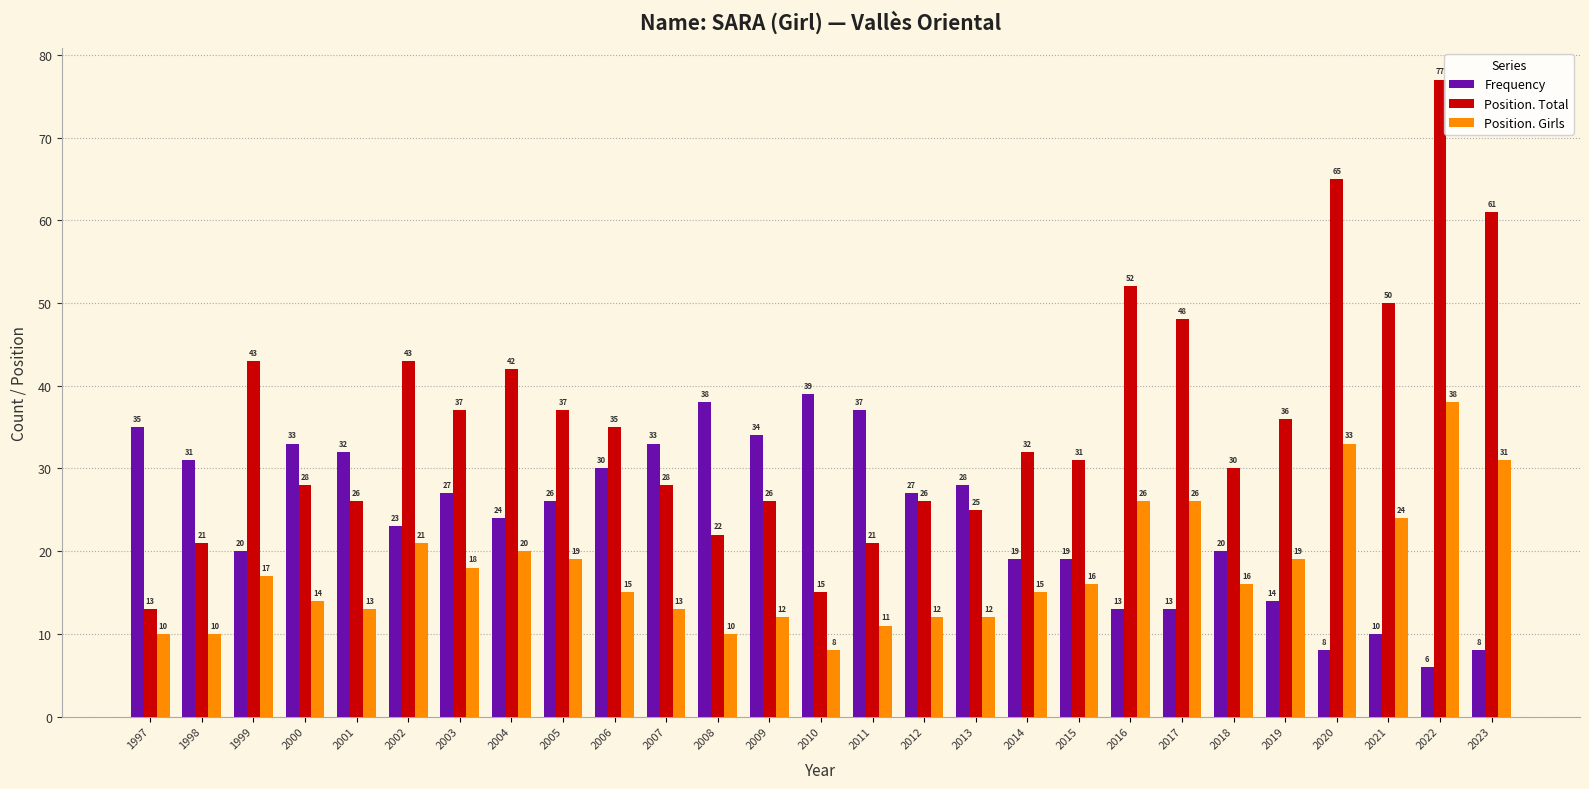

List the series in order of their overall mean, highest first.

Position. Total, Frequency, Position. Girls